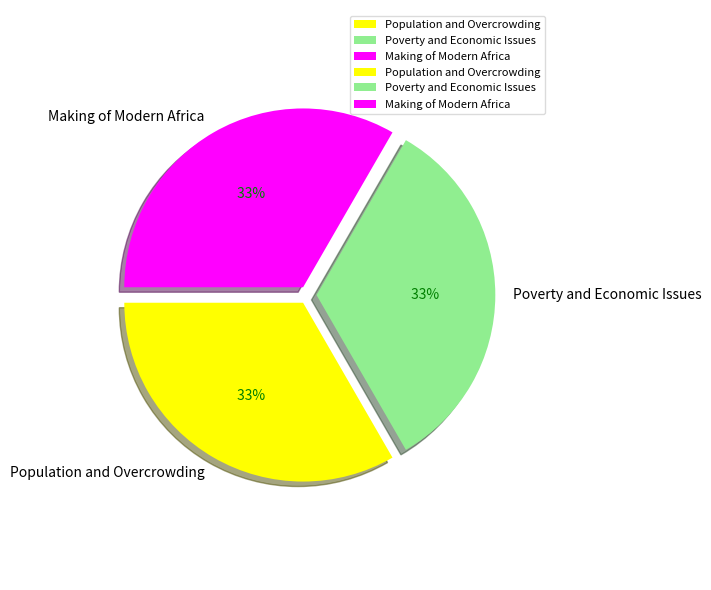

Is Poverty and Economic Issues the majority of the pie?

No